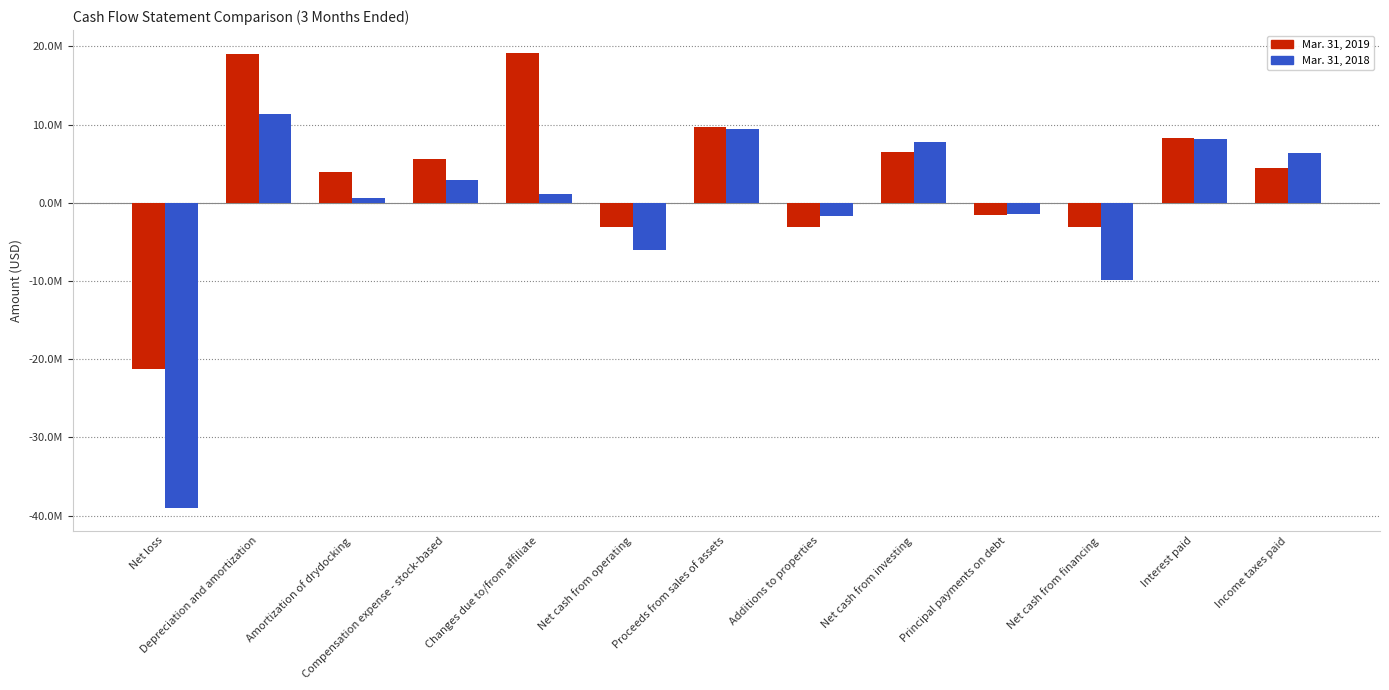

List the series in order of their overall mean, lowest first.

Mar. 31, 2018, Mar. 31, 2019